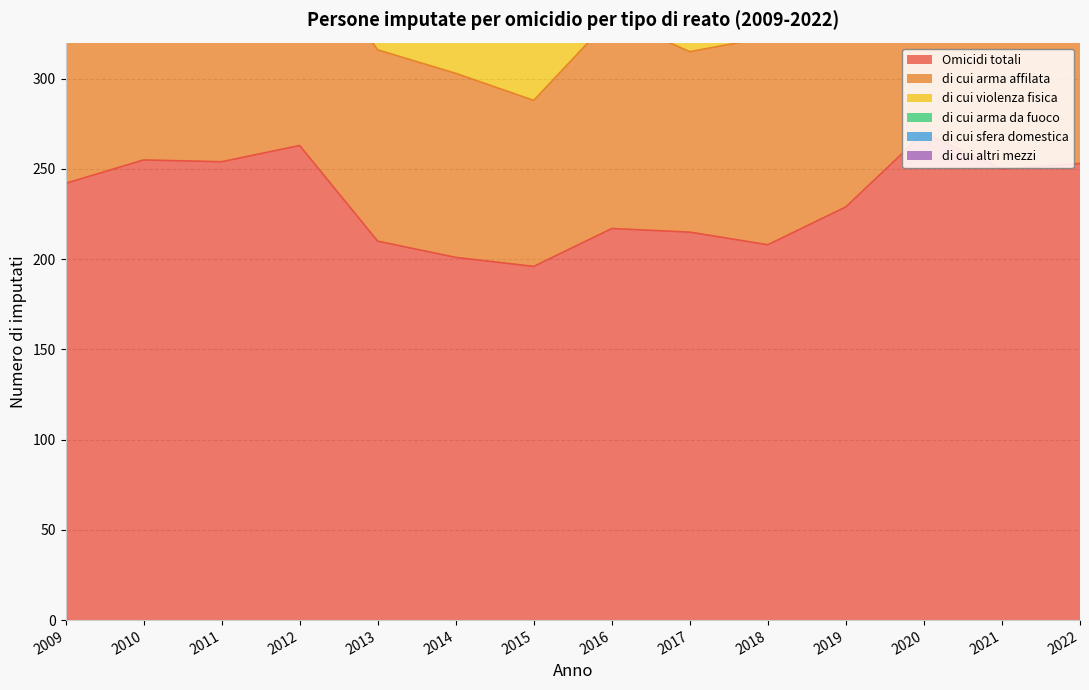

True or false: Omicidi totali and di cui sfera domestica cross at least once.

False